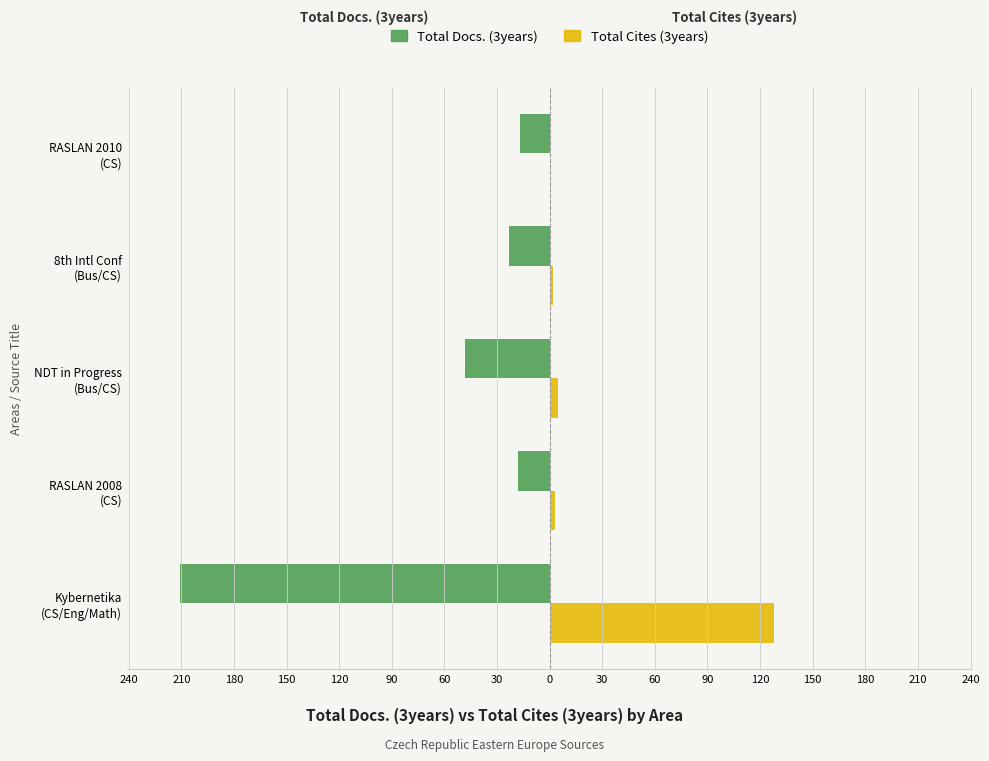

What are all the series names shown in the legend?

Total Docs. (3years), Total Cites (3years)